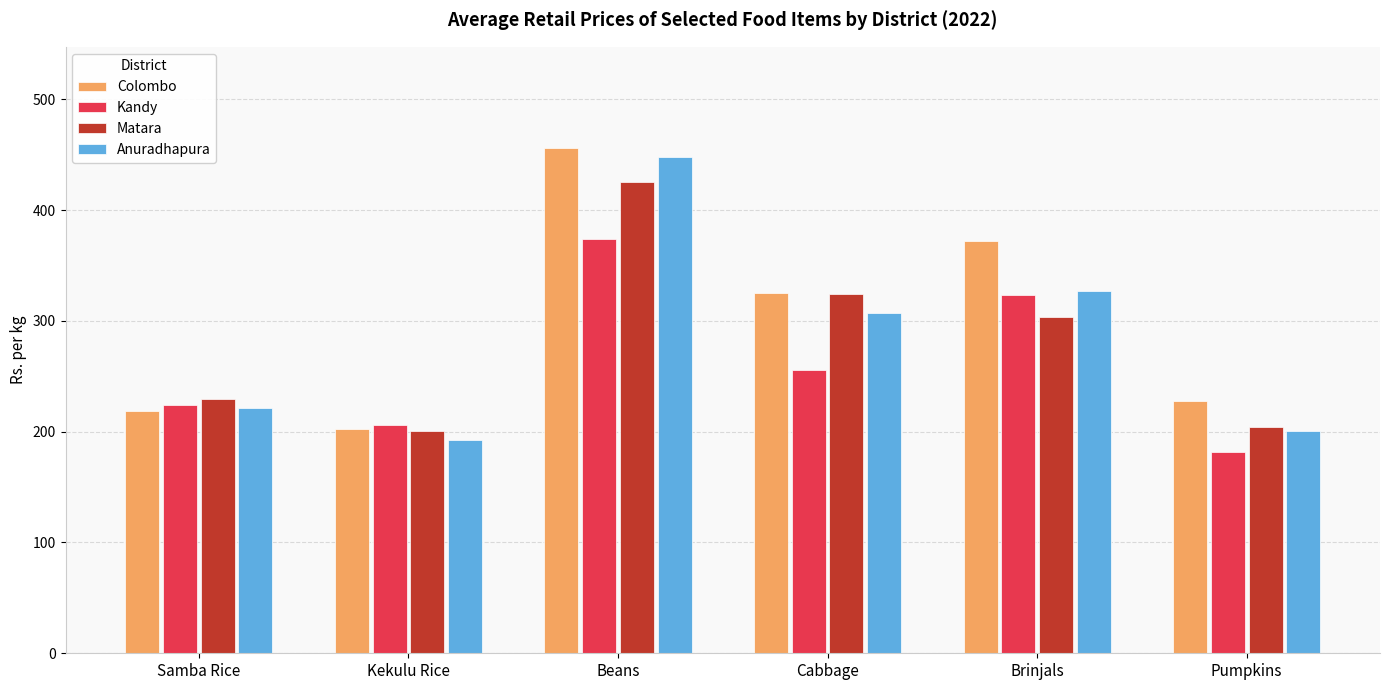

Rank the categories by Anuradhapura value from lowest to highest.

Kekulu Rice, Pumpkins, Samba Rice, Cabbage, Brinjals, Beans